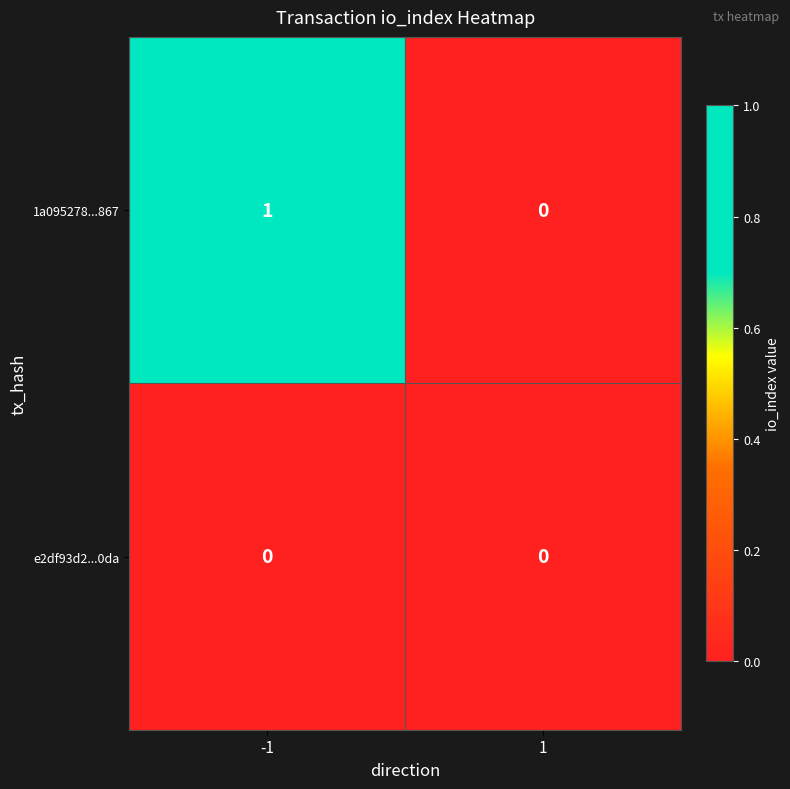

List the series in order of their overall mean, lowest first.

e2df93d2...0da, 1a095278...867